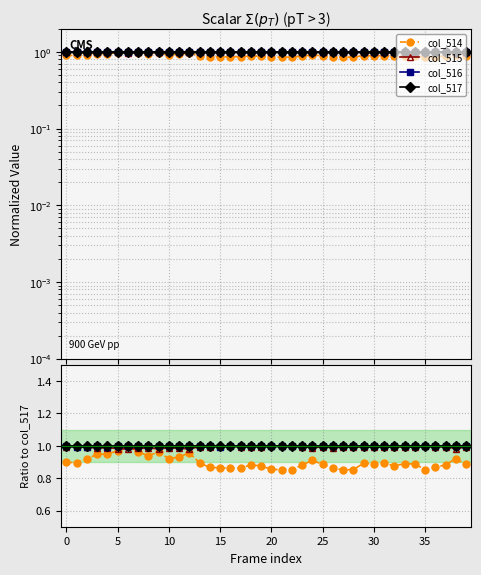

What is the value of the col_515 point at the 30th from the left?

1.0